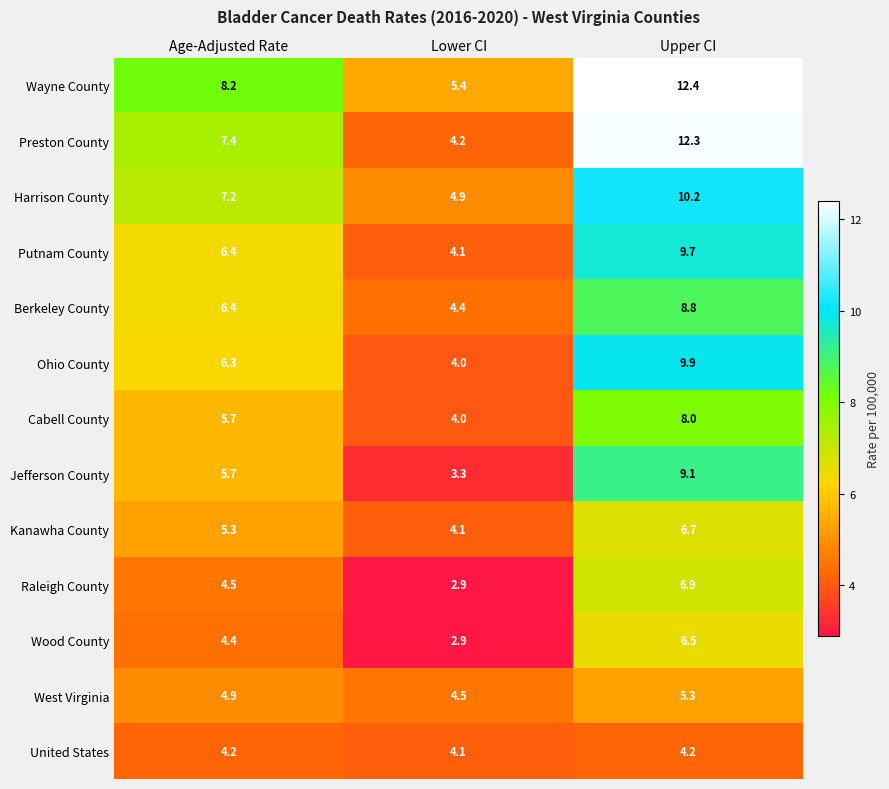

Where does the Ohio County series first go above 6?

Age-Adjusted Rate